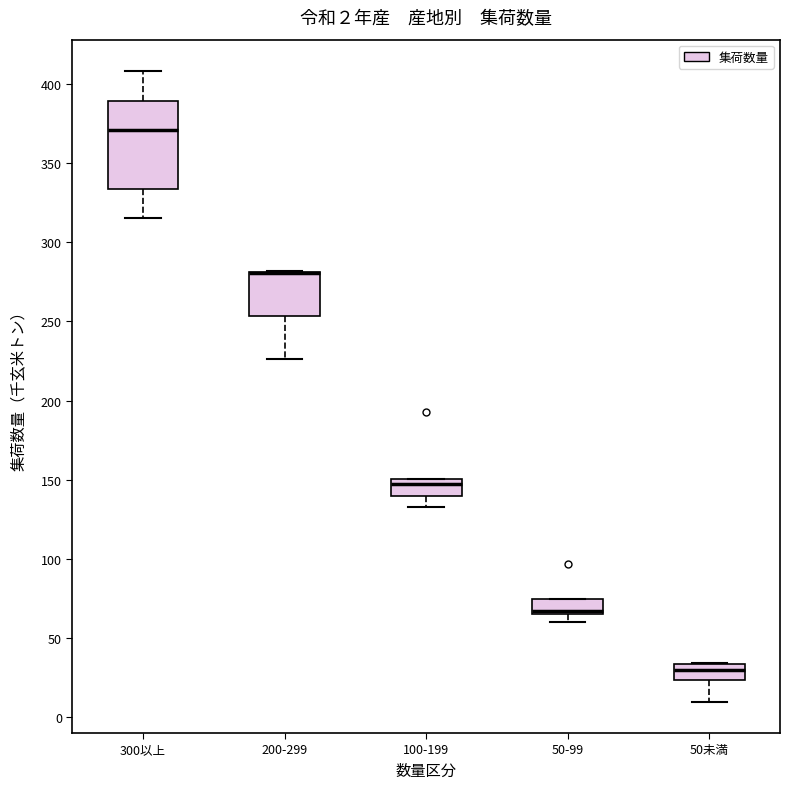

Comparing the boxes themselves (not the whiskers), which one is the tallest?

300以上